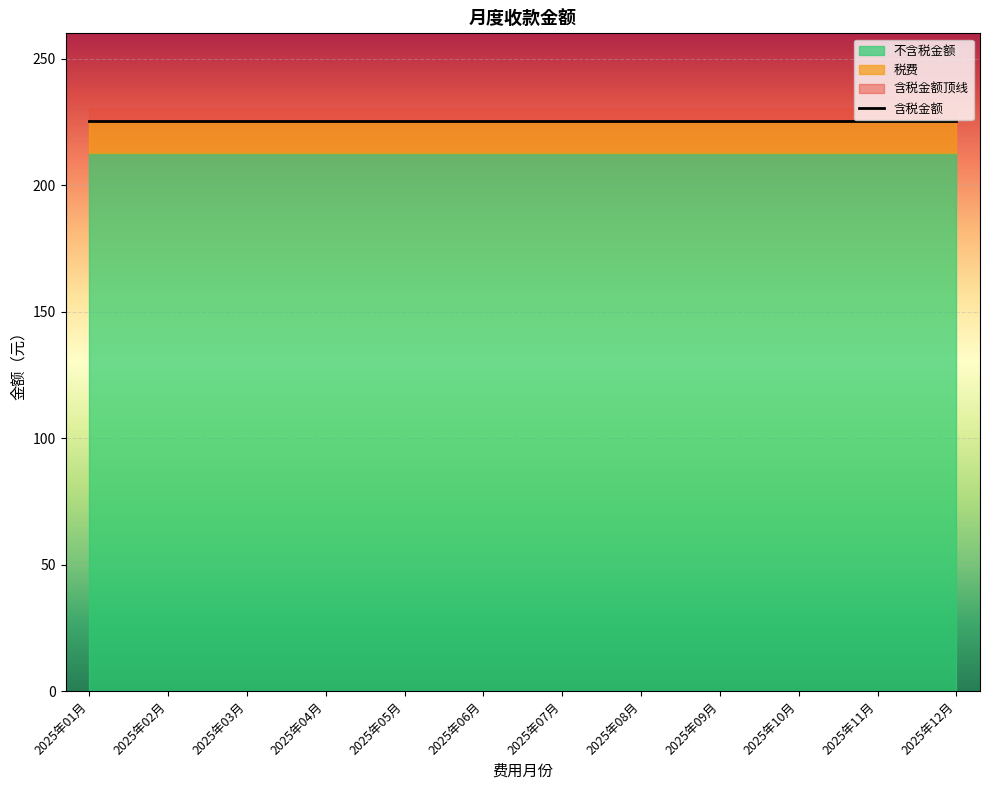

True or false: 税费 and 不含税金额 cross at least once.

False